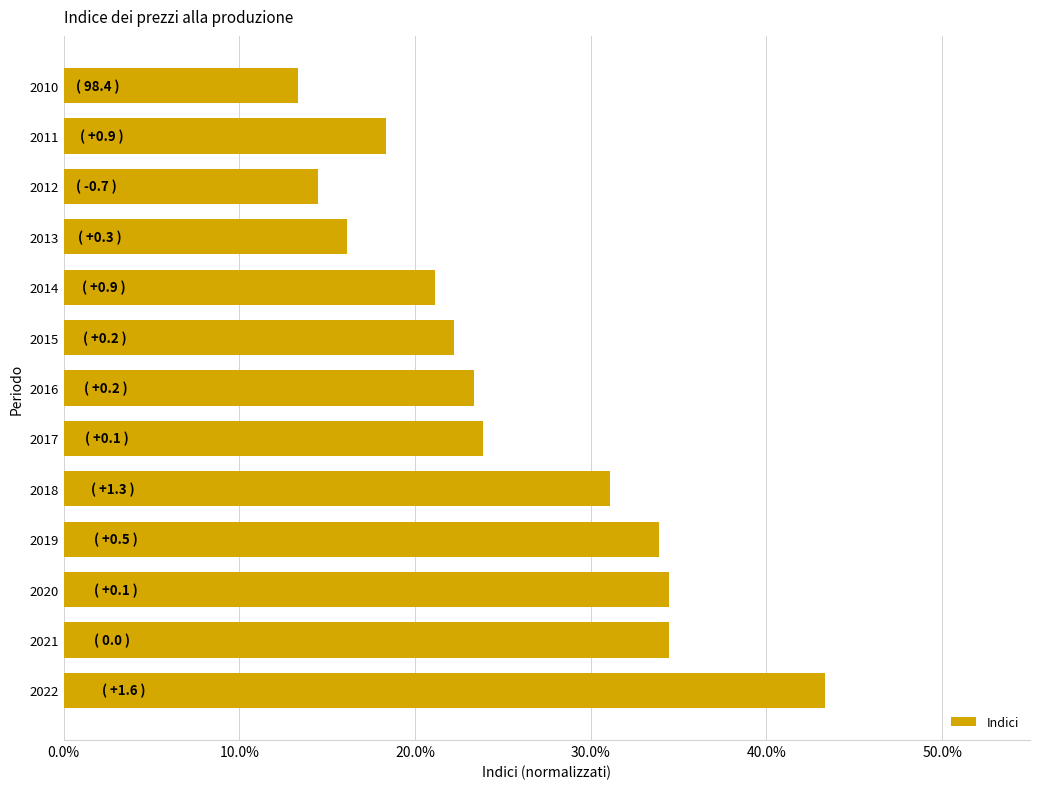

What is the greatest value displayed?

43.3